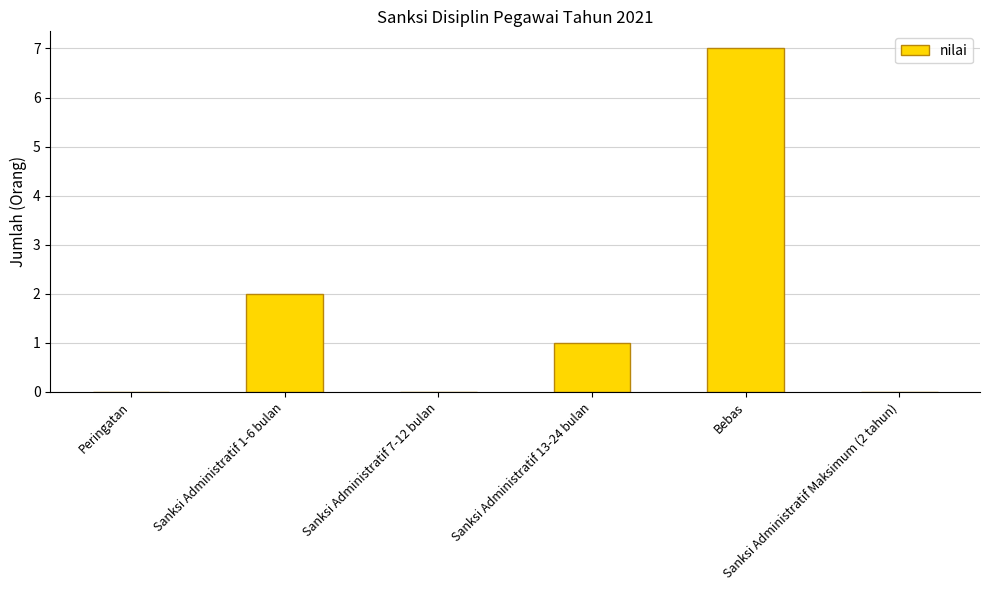

Between Peringatan and Bebas, which is larger?

Bebas